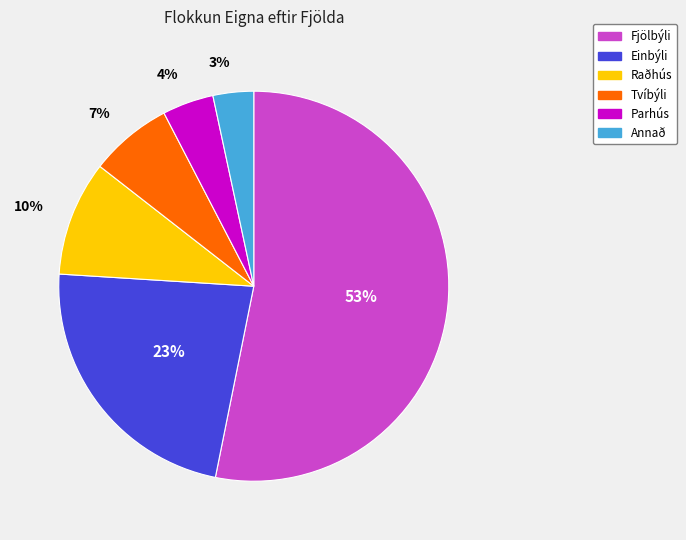

What is the smallest slice in the pie chart?

Annað